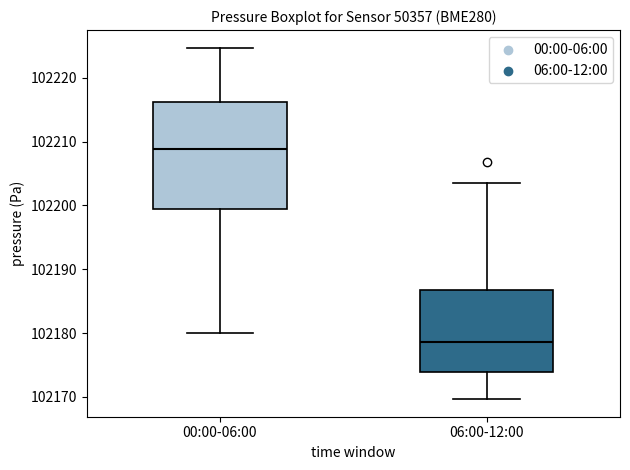

Comparing the boxes themselves (not the whiskers), which one is the tallest?

00:00-06:00